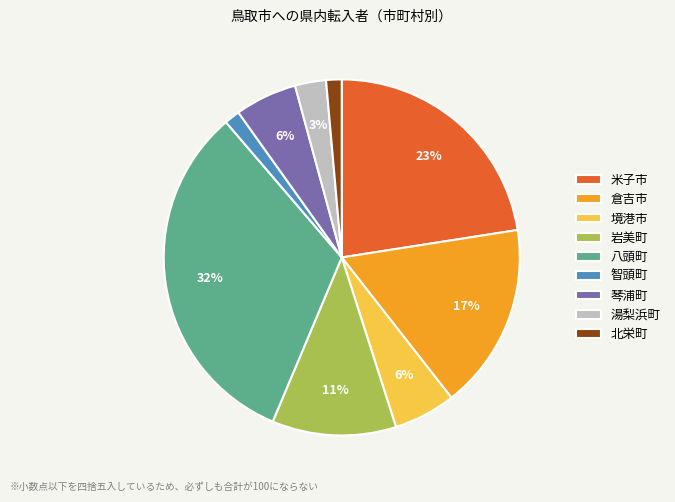

To the nearest percent, what is the average slice percentage?

11%